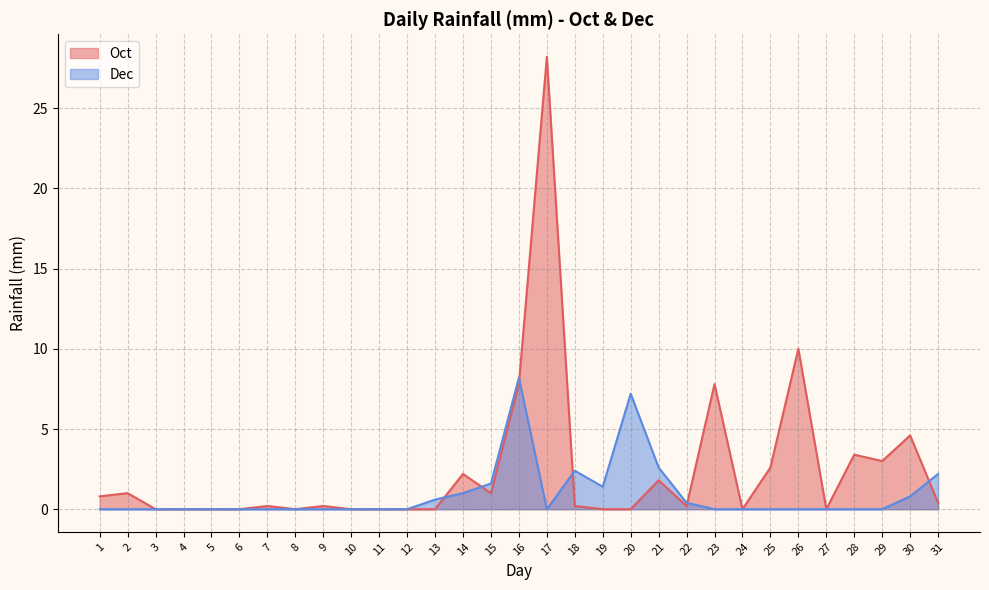

Which has a higher value, 11 or 3?

11